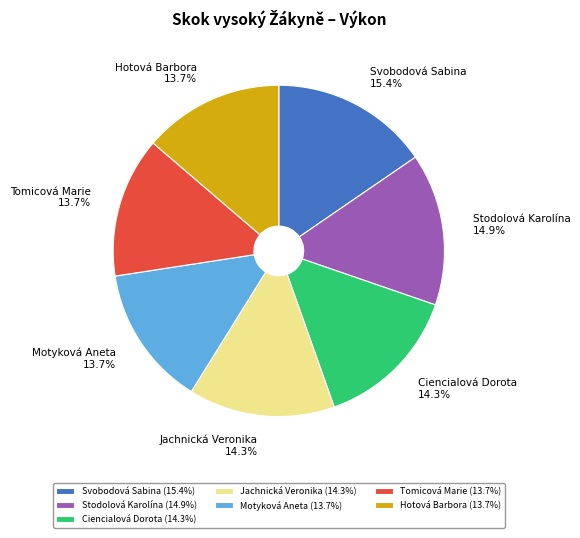

Is Motyková Aneta the majority of the pie?

No